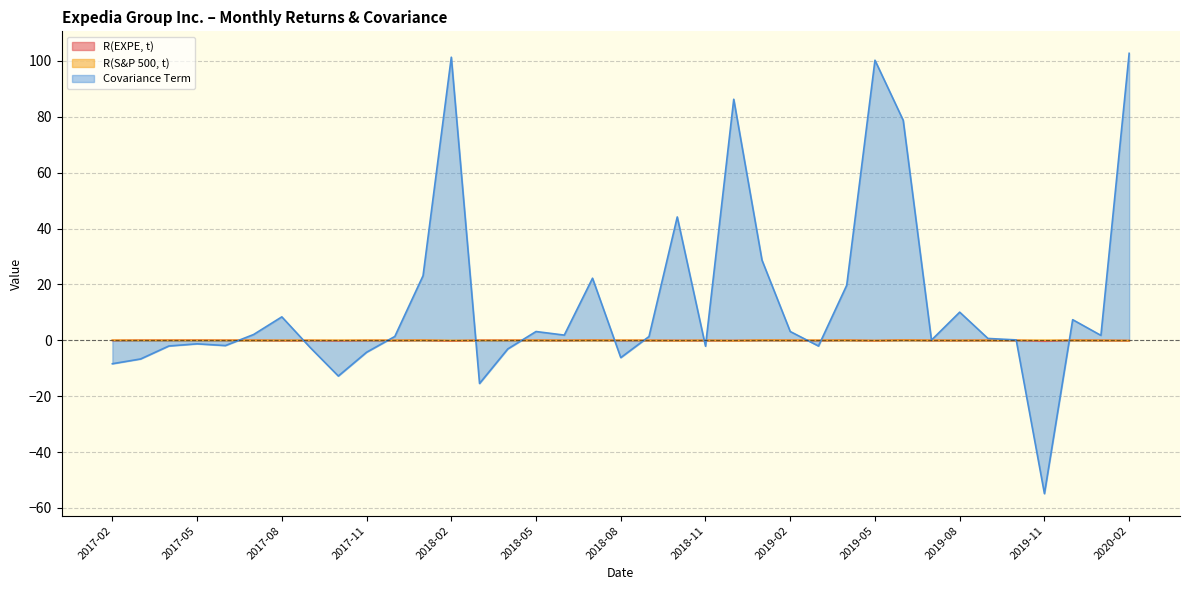

At which category is the sum across all series the highest?

2020-02